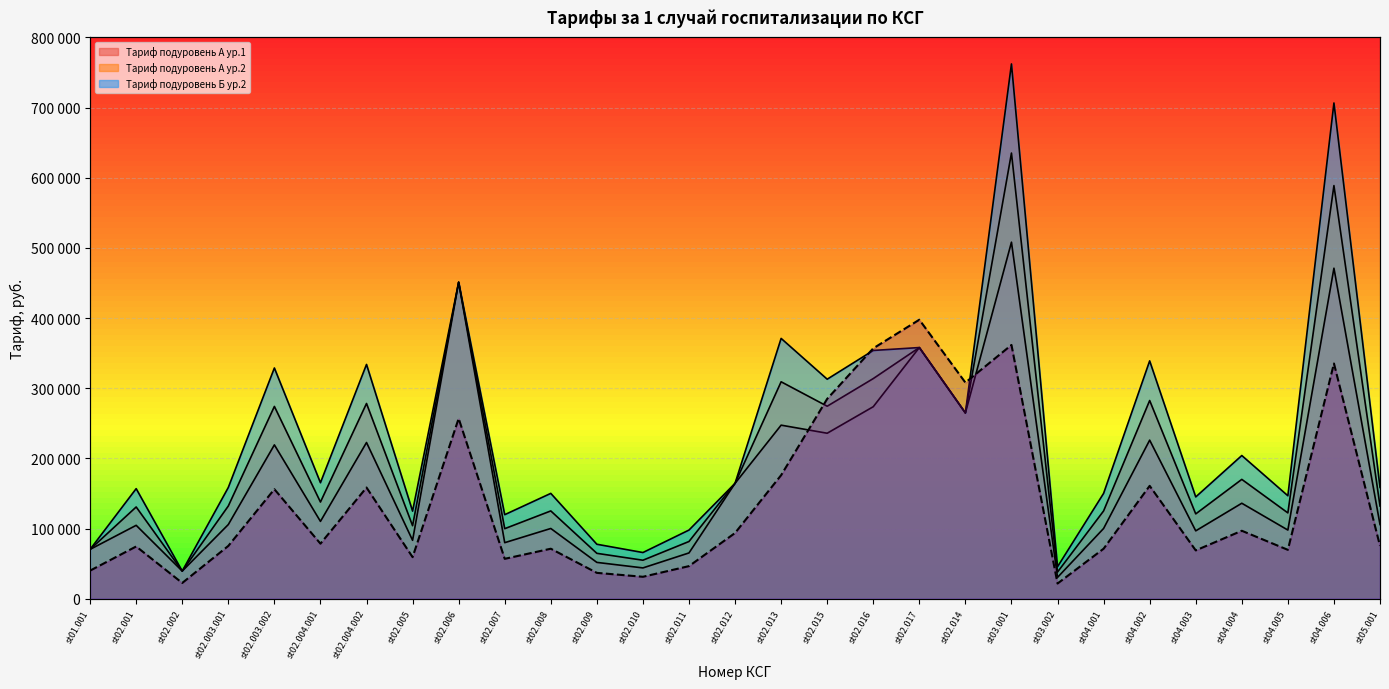

How many interior local peaks does the Коэф-т затратоемкости series have?

10